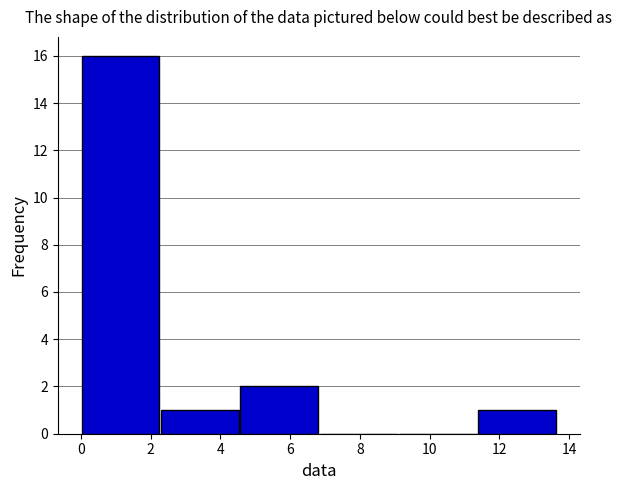

Over which range of the x-axis is the bar tallest?

0.0 to 2.2